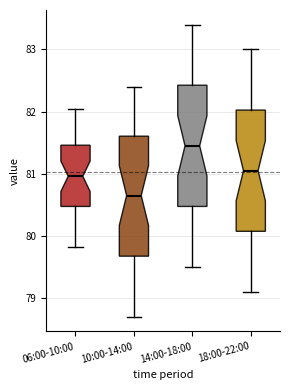

Reading left to right, transcribe this box plot: for each box, give where its median line is, the range the box spans, and where its two whiskers end, as read against the y-axis. The values are not printed on the chart, so give them approximately, as read against the axis.

06:00-10:00: median 81.0, box 80.5 to 81.5, whiskers 79.8 to 82.1
10:00-14:00: median 80.7, box 79.7 to 81.6, whiskers 78.7 to 82.4
14:00-18:00: median 81.5, box 80.5 to 82.4, whiskers 79.5 to 83.4
18:00-22:00: median 81.1, box 80.1 to 82.0, whiskers 79.1 to 83.0